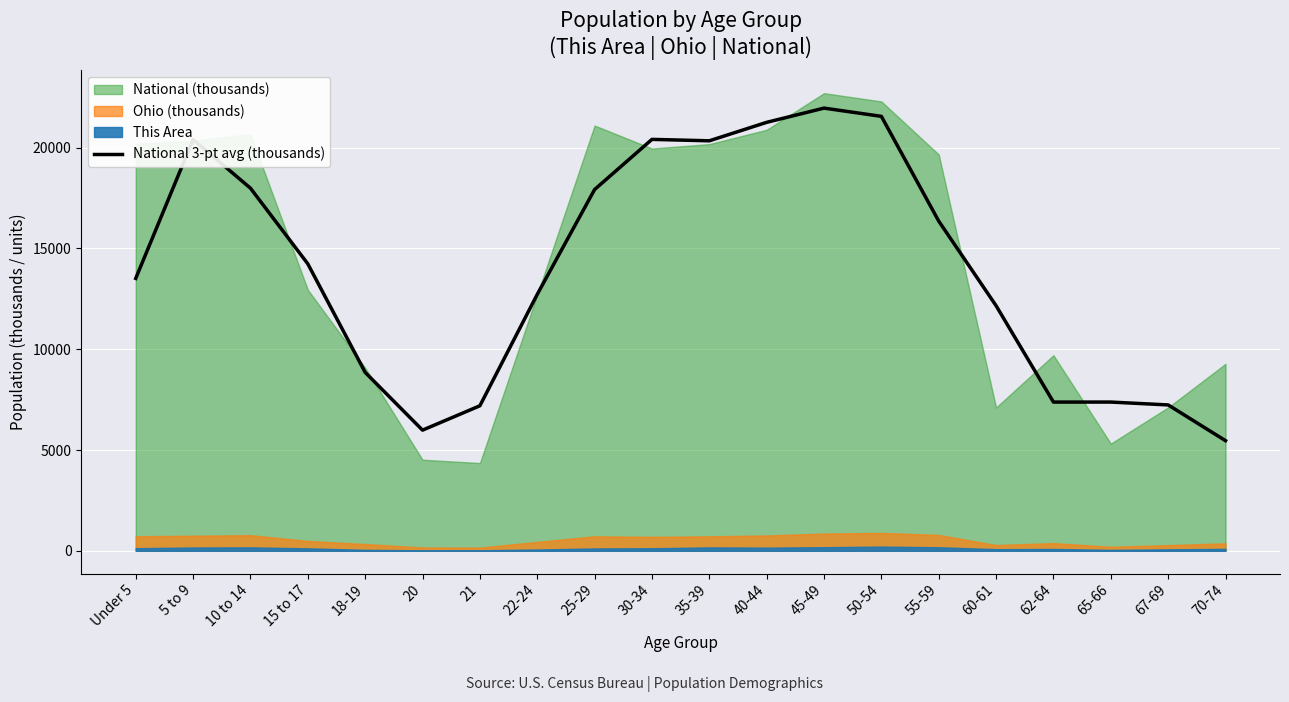

What is the highest value of the National 3-pt avg (thousands) series?

21965.9